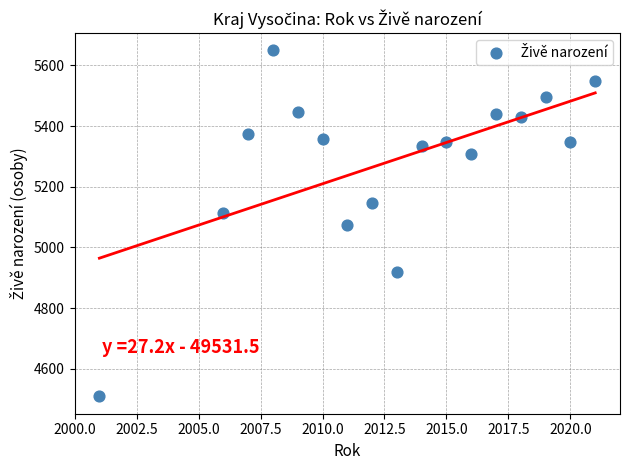

What is the range of Y values (max minus min)?

1140